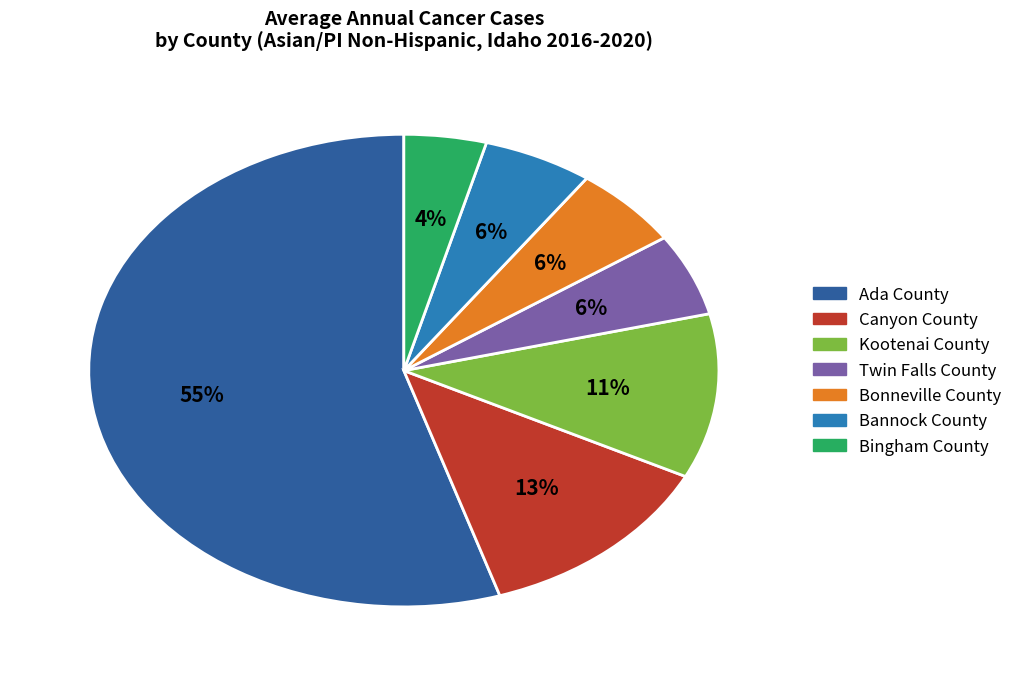

Which slice represents more than half of the pie?

Ada County